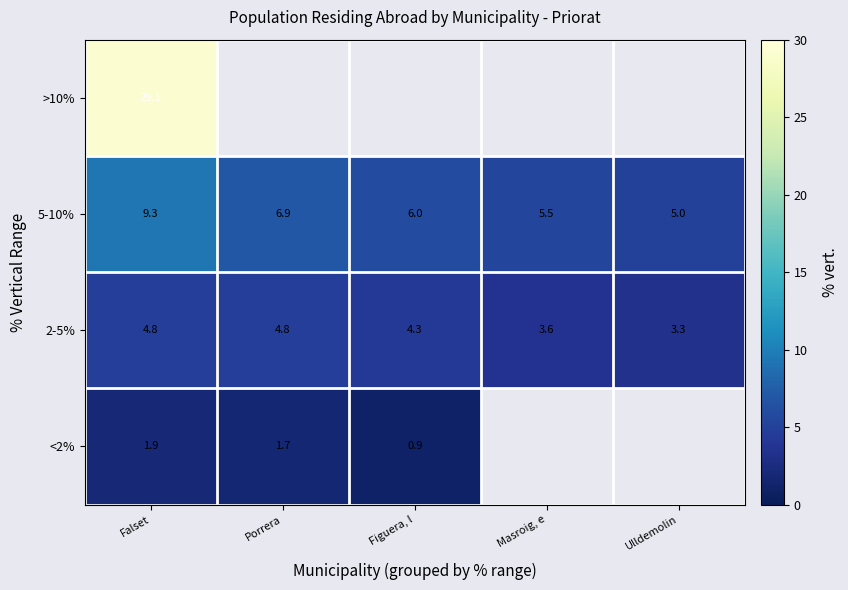

Where is 5-10% nearest to the value 7?

Porrera